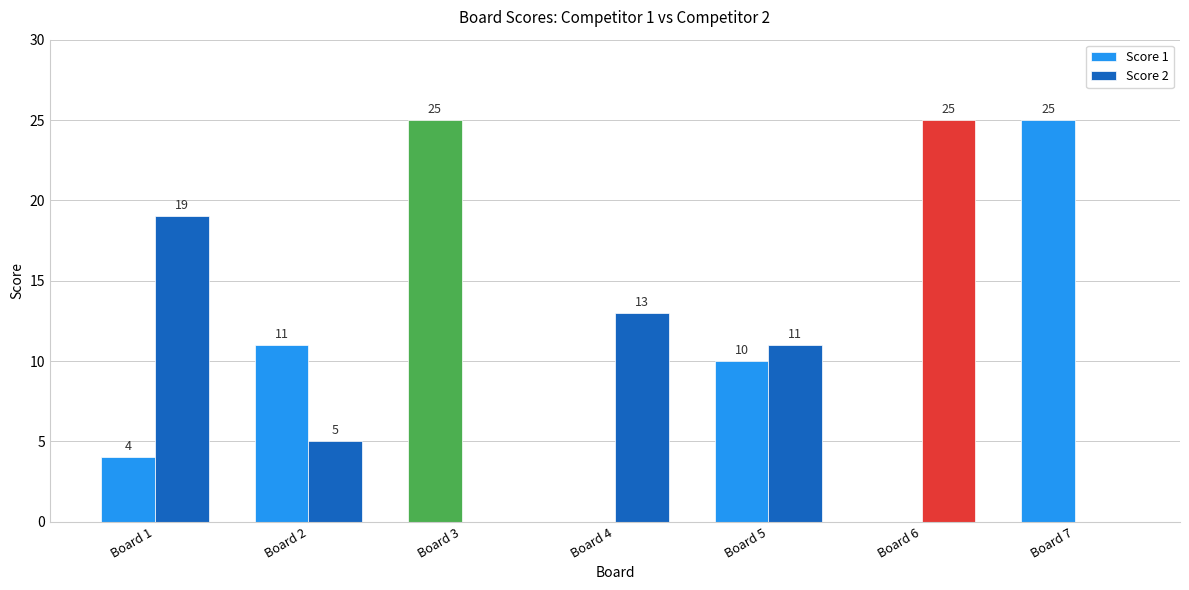

Does the chart contain stacked bars?

No